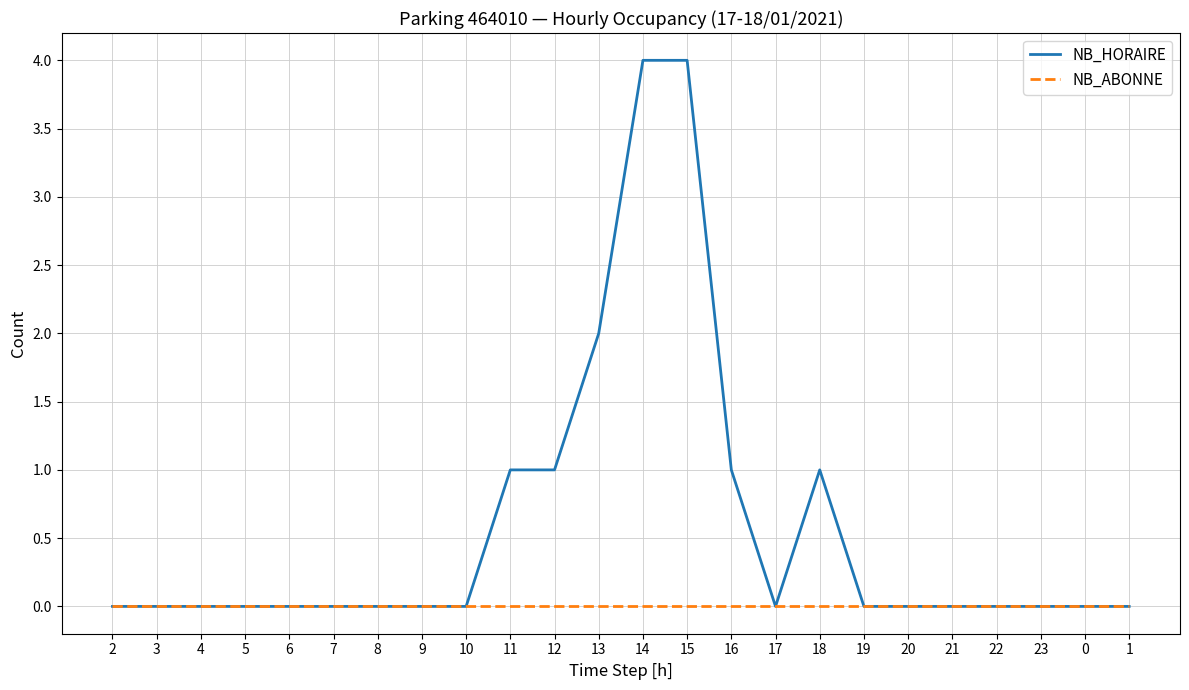

Reading left to right, what are all the values shown in this chart?

NB_HORAIRE: 0	0	0	0	0	0	0	0	0	1	1	2	4	4	1	0	1	0	0	0	0	0	0	0
NB_ABONNE: 0	0	0	0	0	0	0	0	0	0	0	0	0	0	0	0	0	0	0	0	0	0	0	0